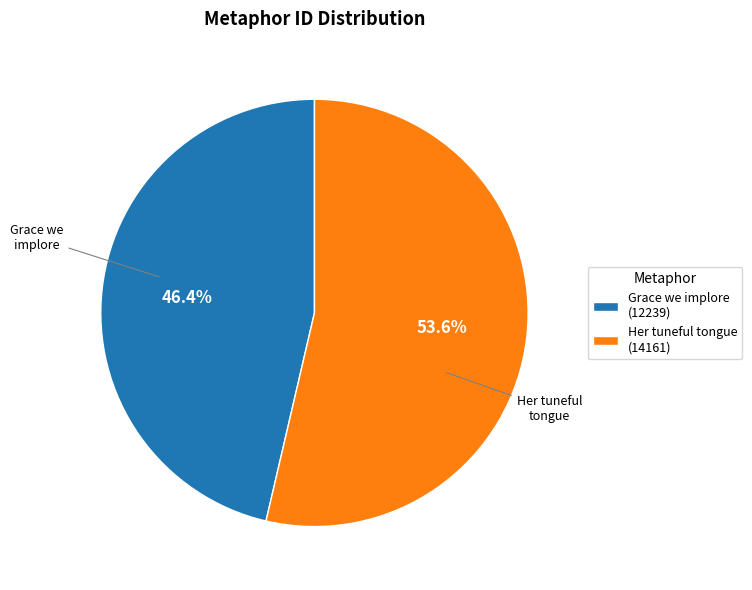

What portion of the pie excludes Grace we implore (12239)?

53.6%